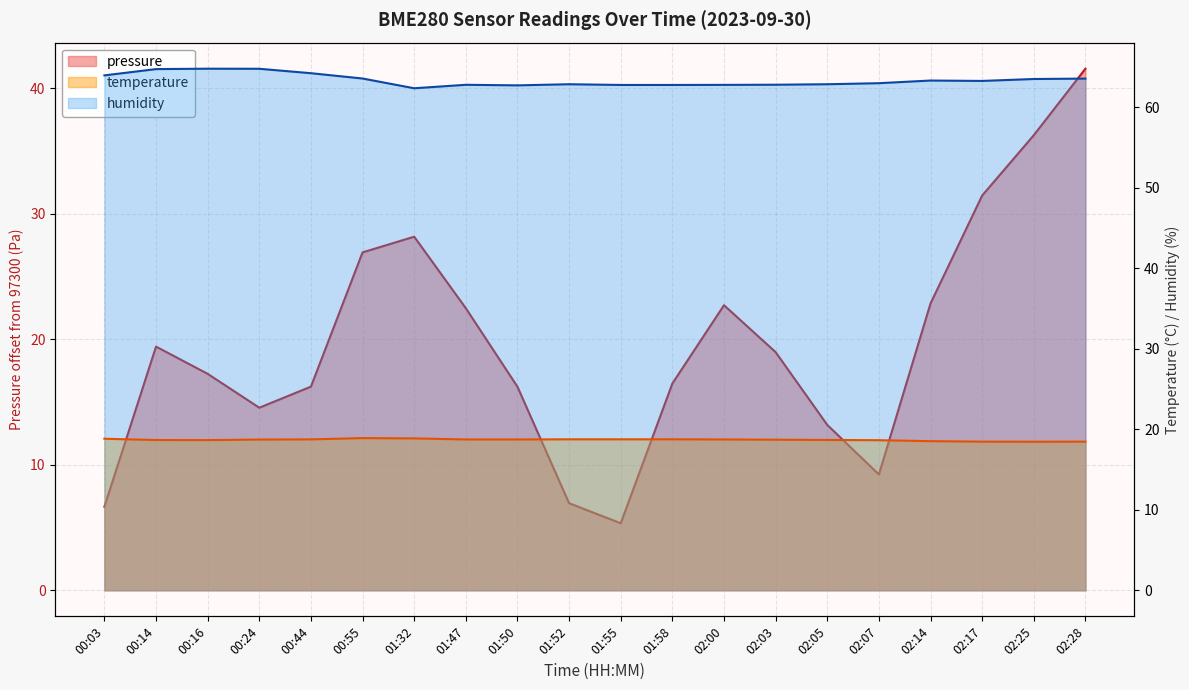

What is the maximum value shown in the chart?

64.8